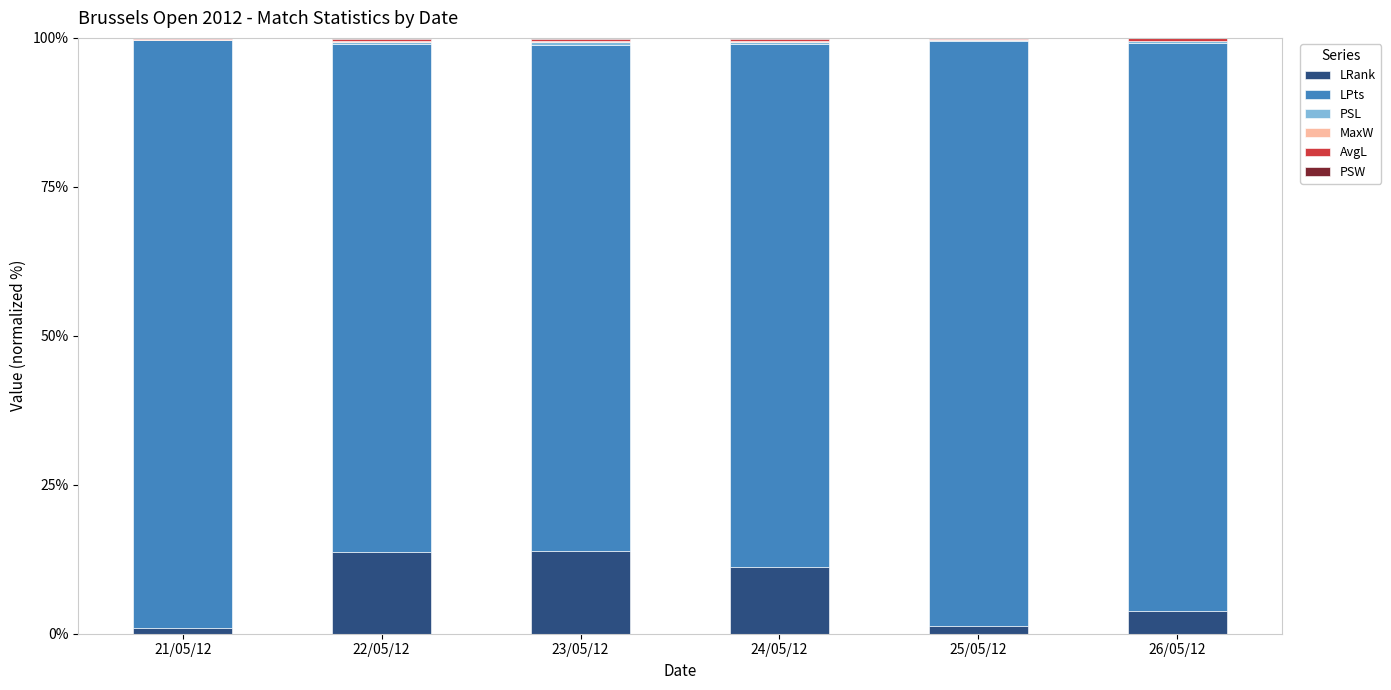

What is the maximum value for LRank?

13.9